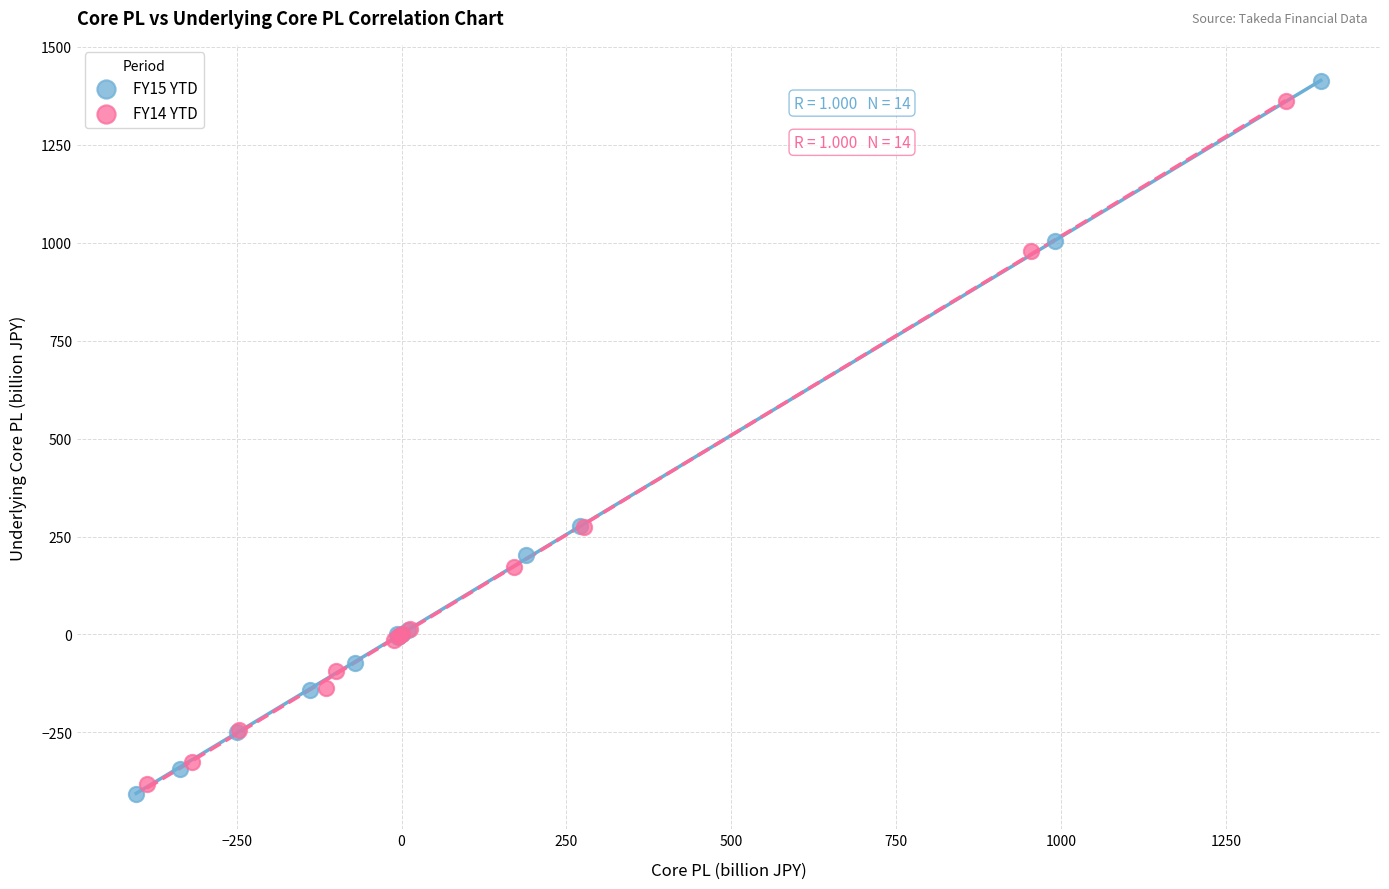

What are all the series names shown in the legend?

FY15 YTD, FY14 YTD